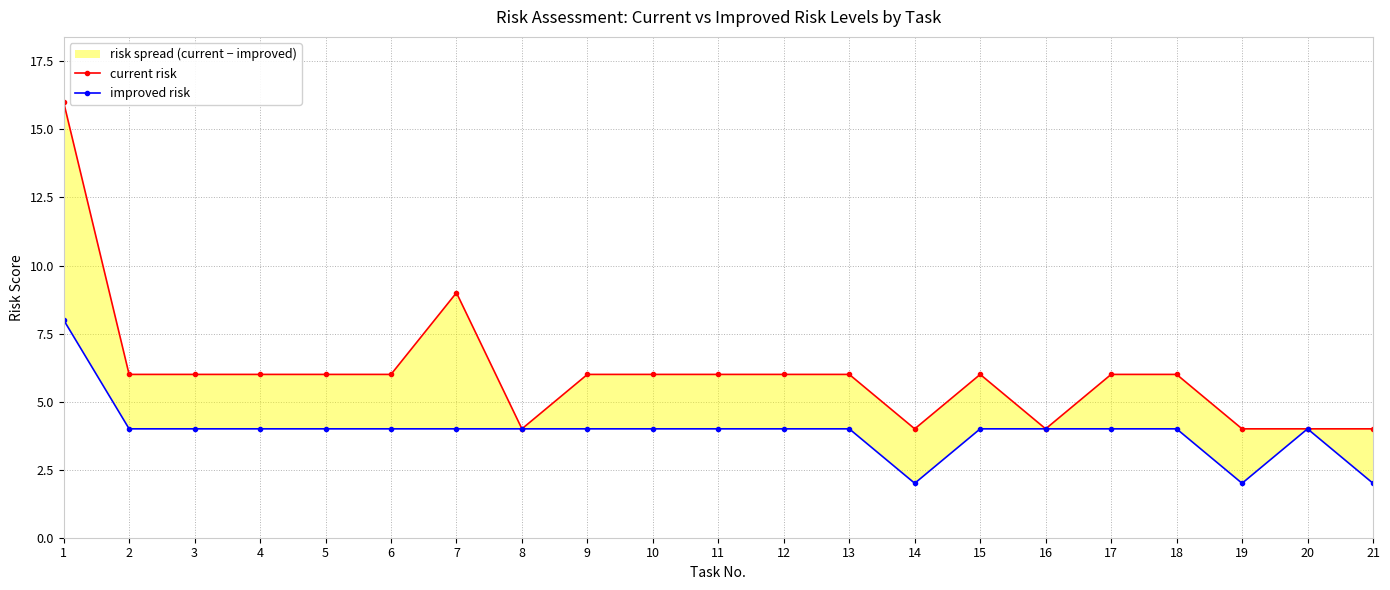

Which series changed the most between 10 and 16?

current risk